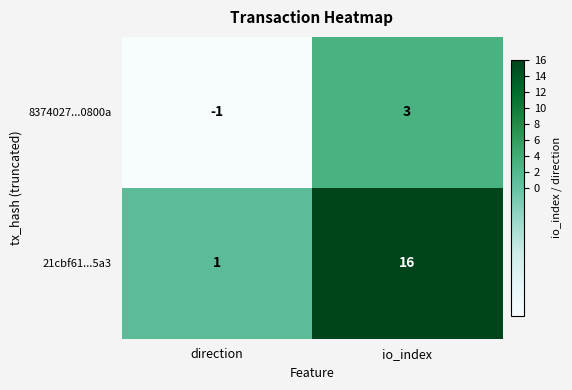

Rank the series at io_index from highest to lowest value.

21cbf61...5a3, 8374027...0800a